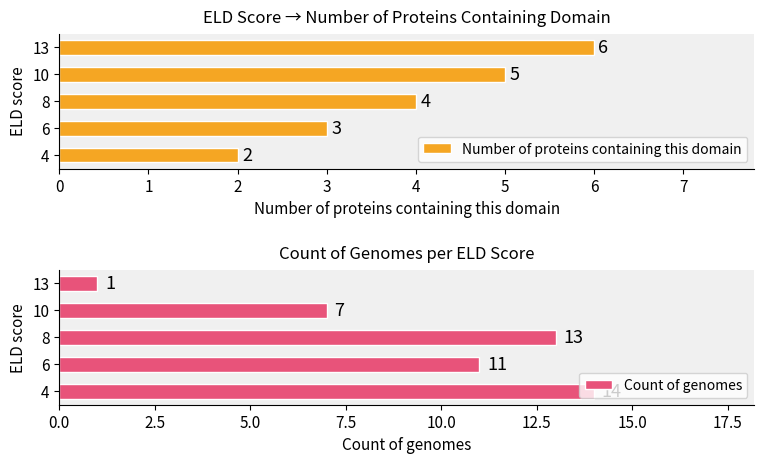

Which series has the largest range (max minus min)?

Count of genomes